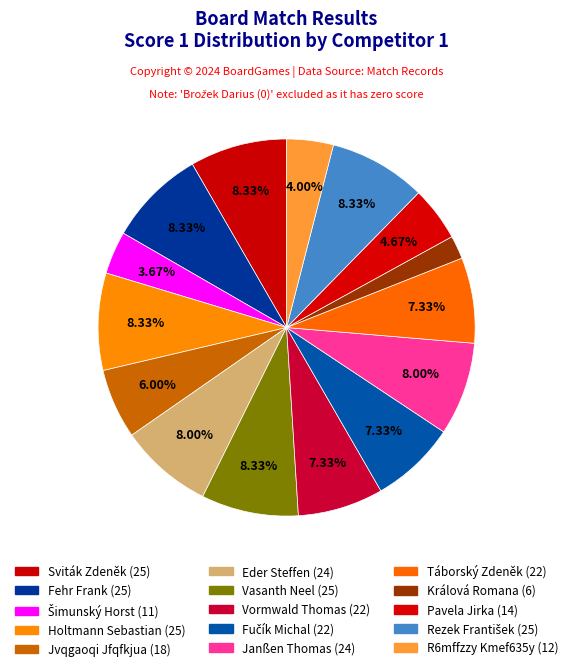

How many slices are in this pie chart?

15